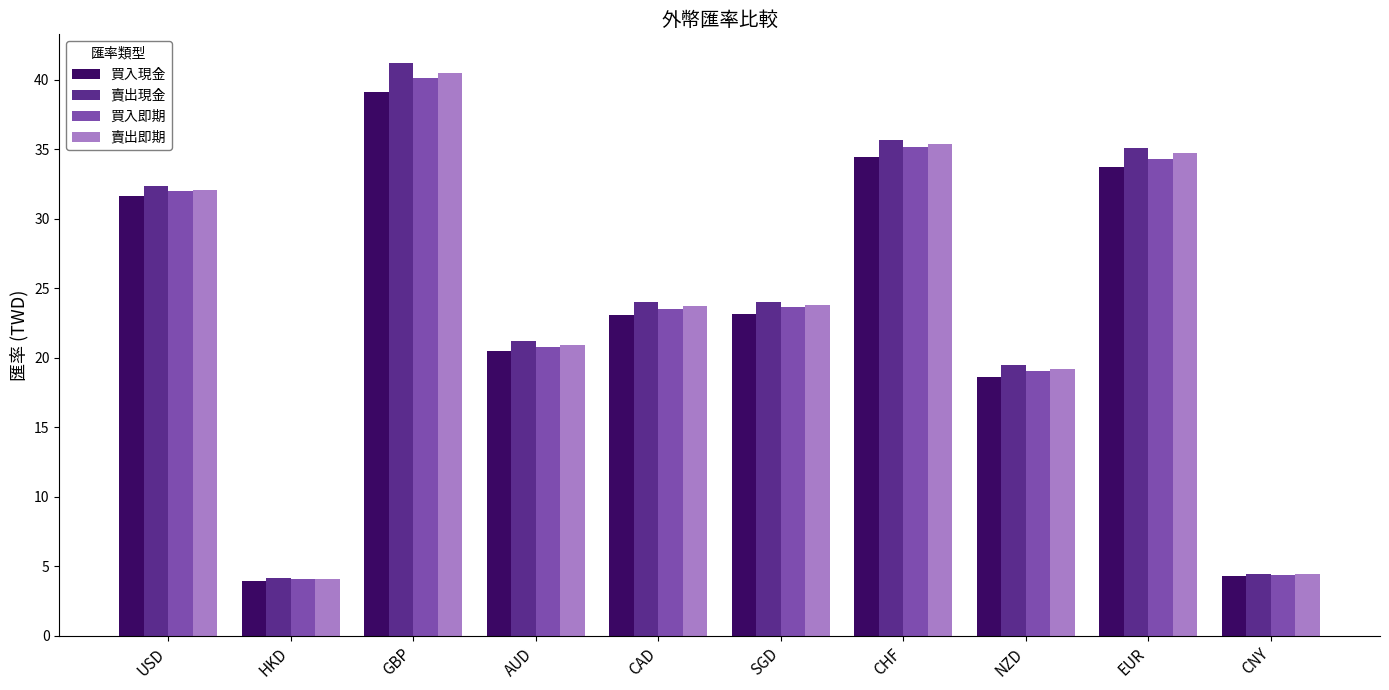

How many bars are there in total?

40